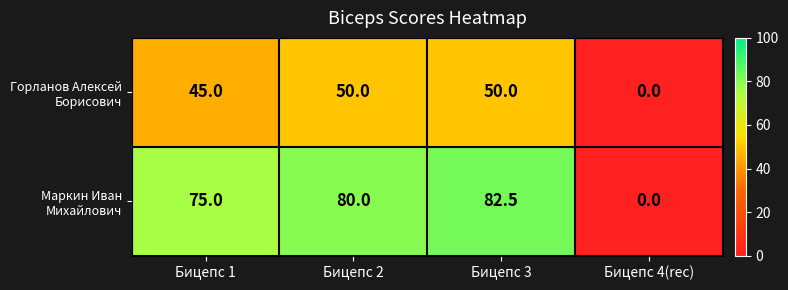

Which label corresponds to the largest value in the chart?

Бицепс 3